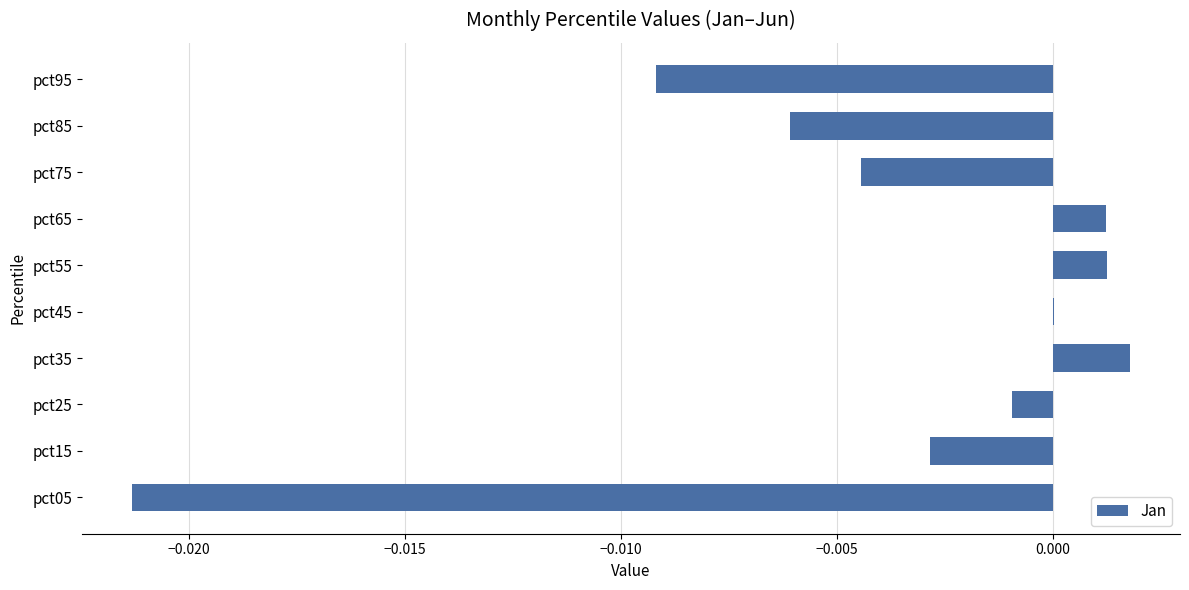

The chart shows a value of 0.0 at pct35. True or false?

True